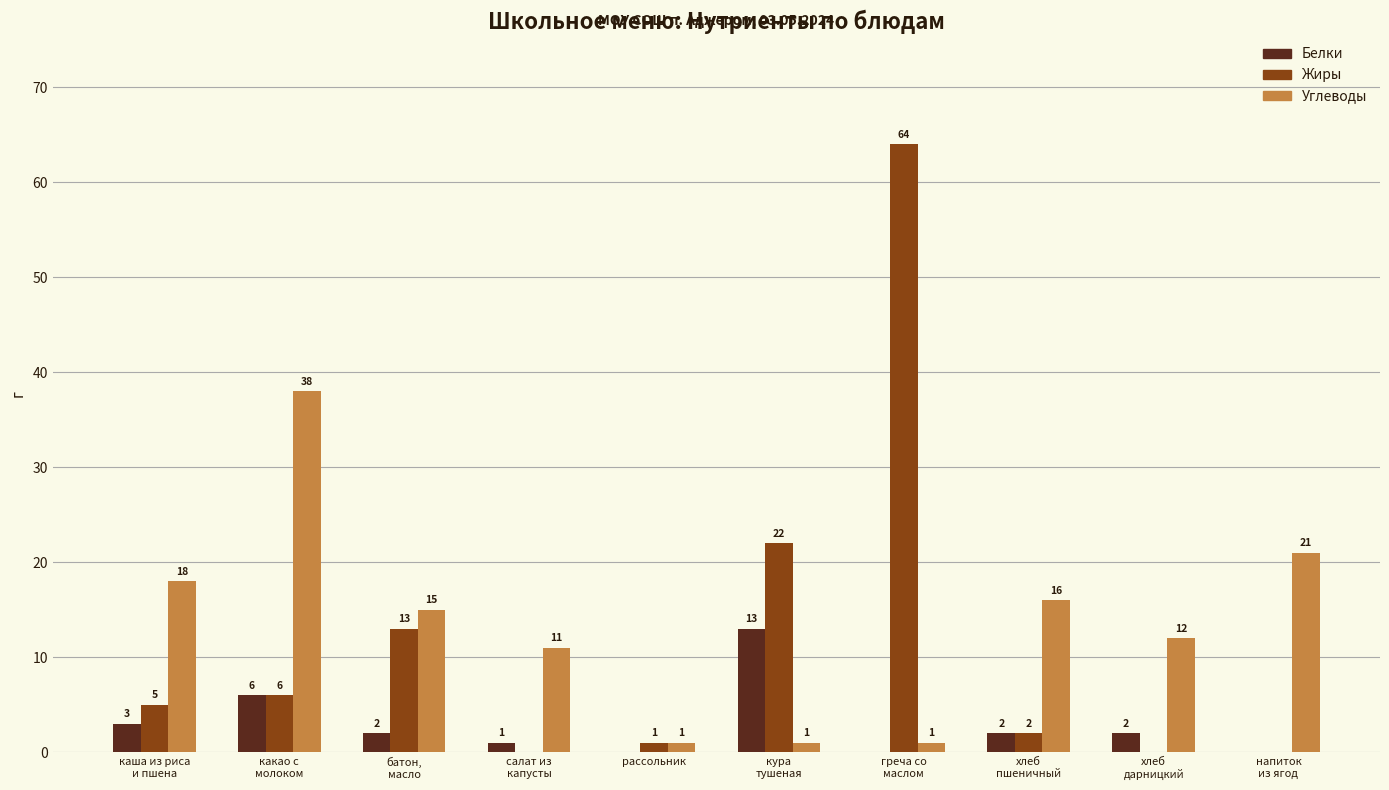

Which series changed the most between кура
тушеная and греча со
маслом?

Жиры